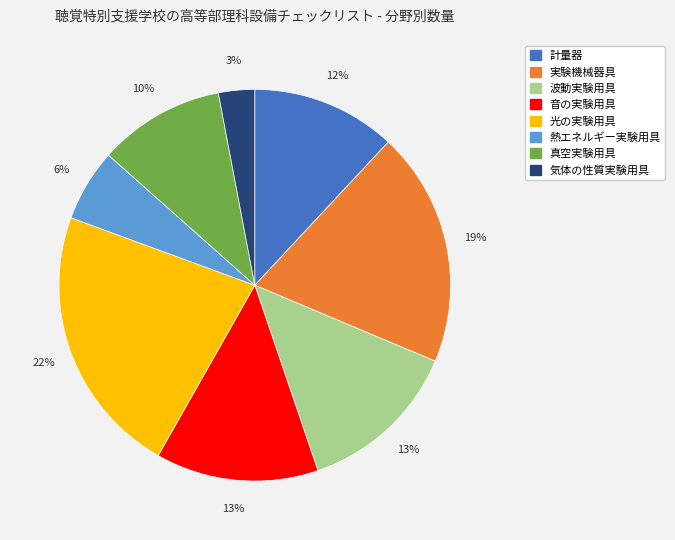

Is there any slice that represents more than half of the pie?

No